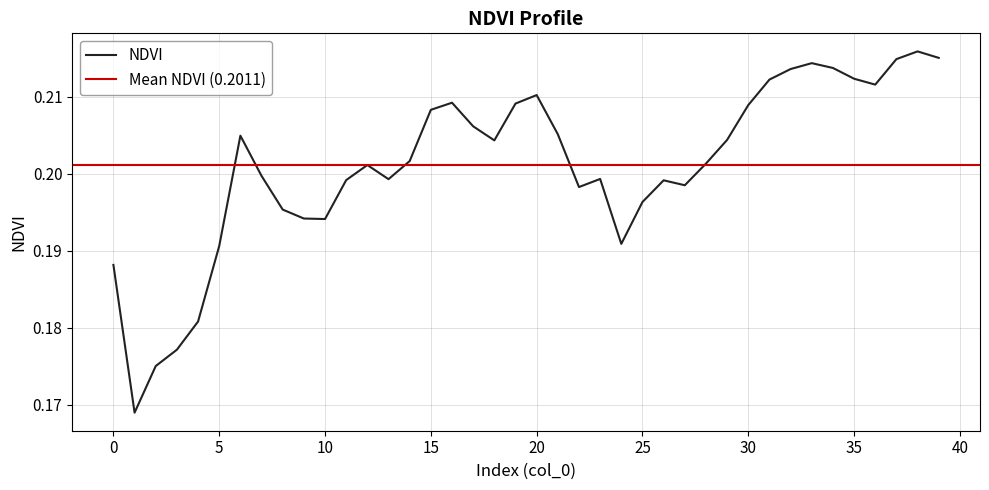

Is it true that NDVI equals 0.1 at 20?

False